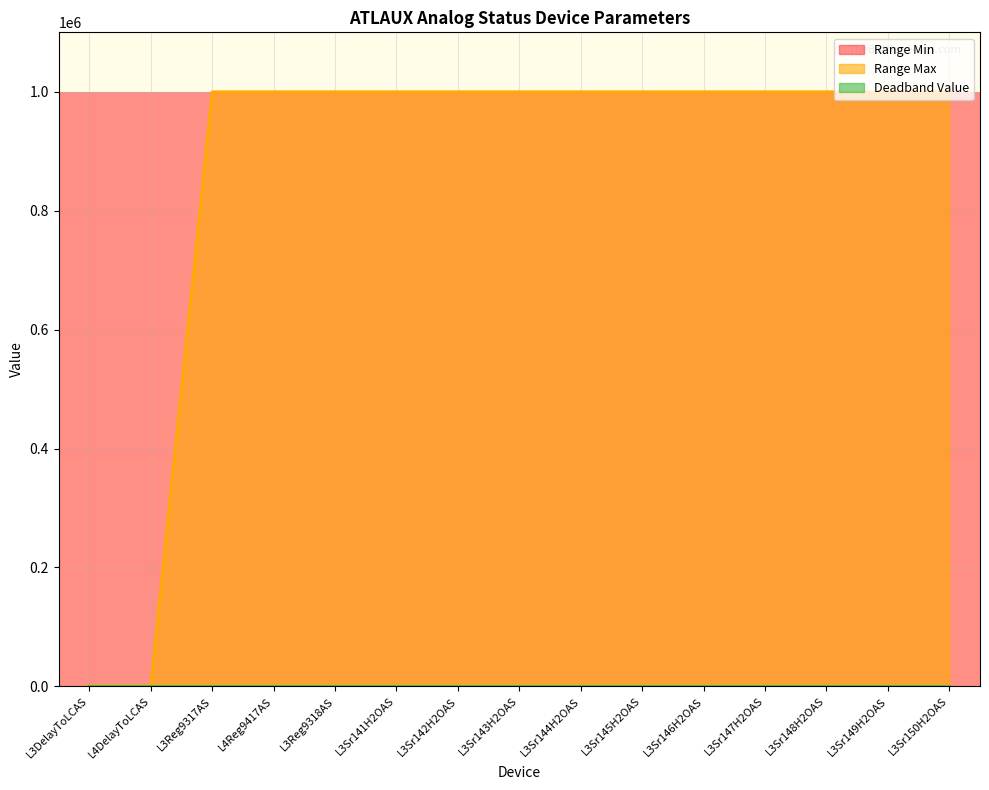

Which series has the largest total across all categories?

Range Max